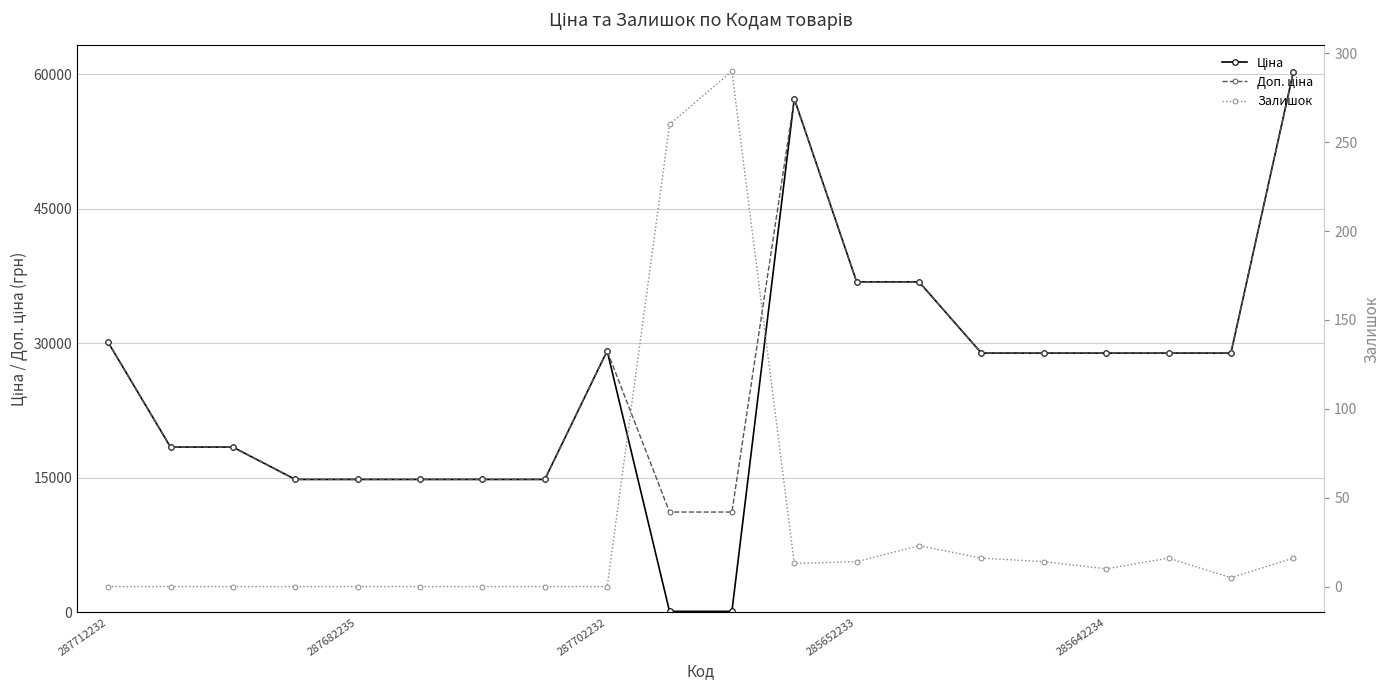

Where does the Залишок series first go above 10?

9